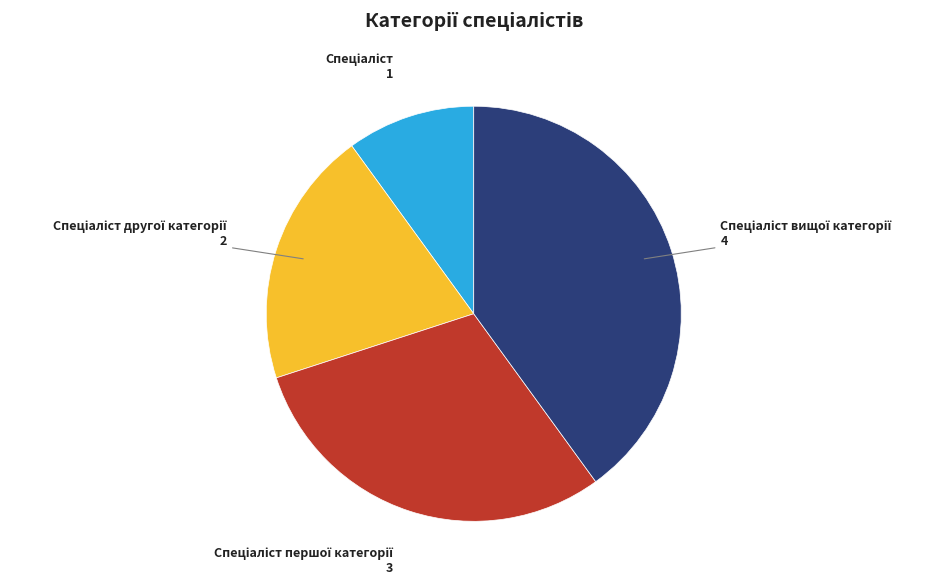

Is there a majority slice in this chart?

No